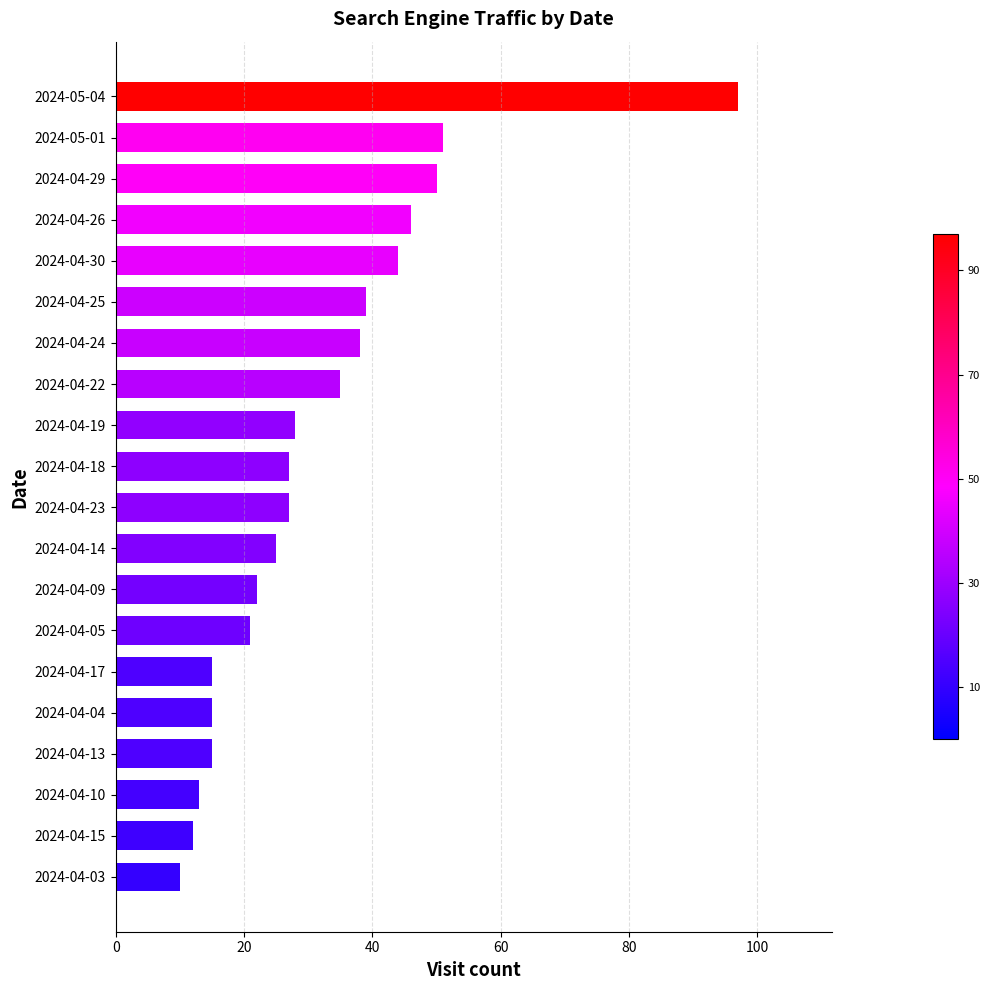

Does the chart contain stacked bars?

No